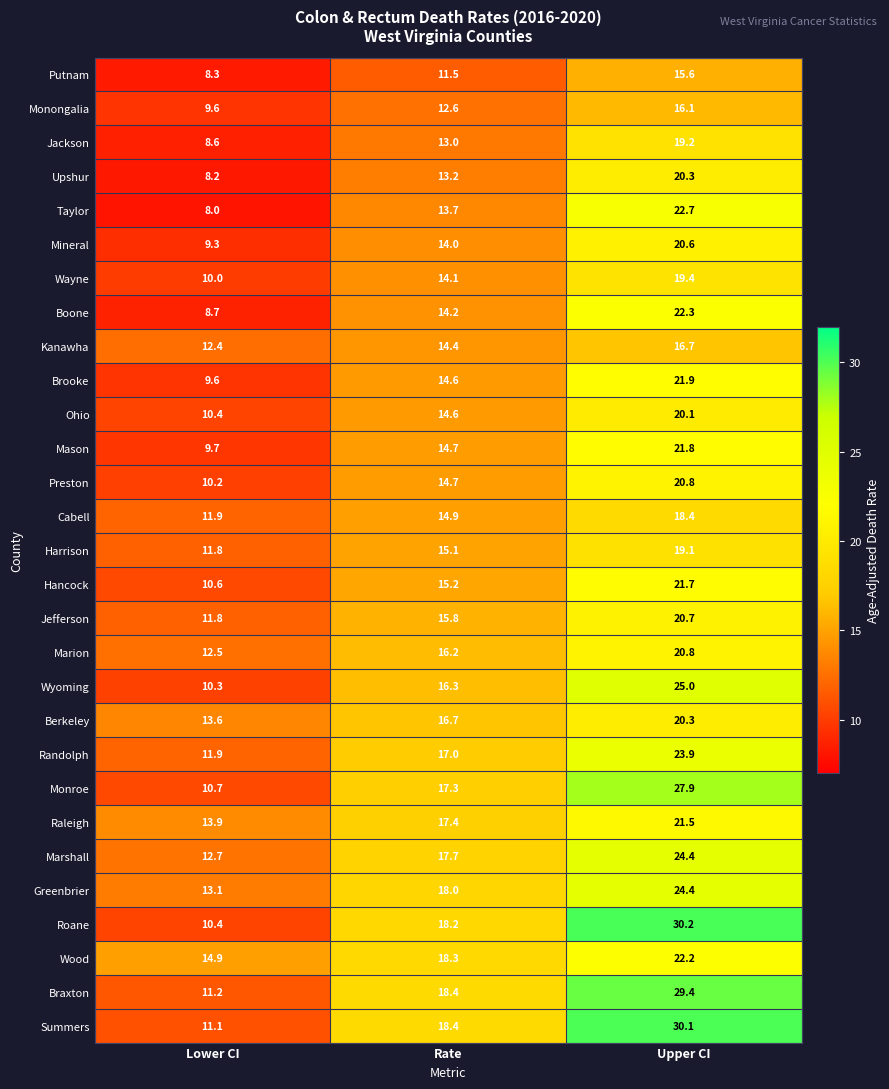

True or false: Summers has a value of 30.1 at Upper CI.

True